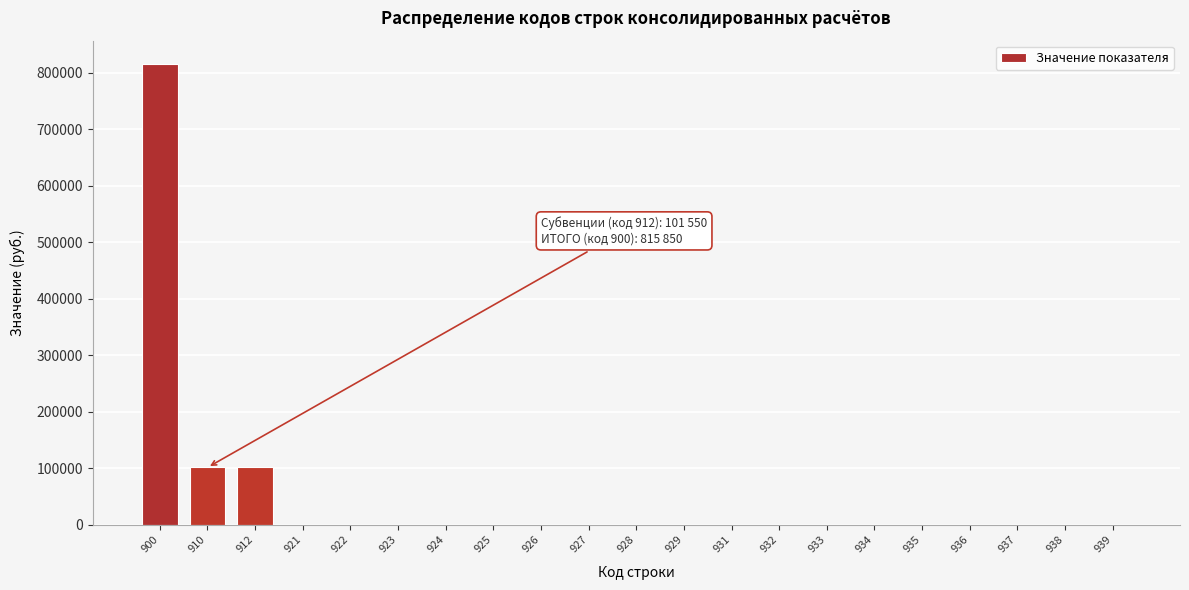

Reading left to right, list all the values displayed in this chart.

900=815850	910=101550	912=101550	921=0	922=0	923=0	924=0	925=0	926=0	927=0	928=0	929=0	931=0	932=0	933=0	934=0	935=0	936=0	937=0	938=0	939=0